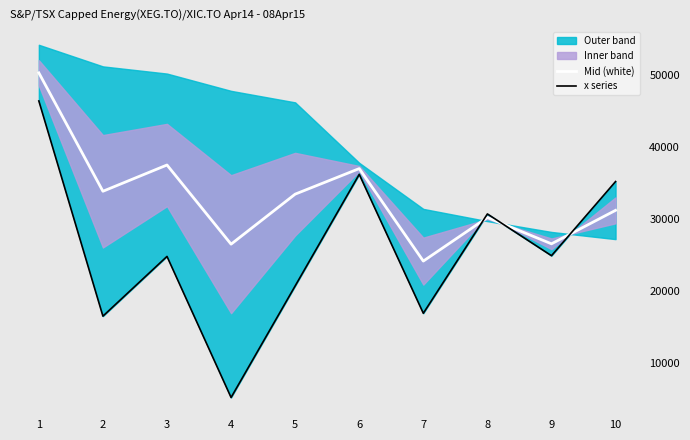

In x series, how many points are lower than both neighbors (excluding endpoints)?

4